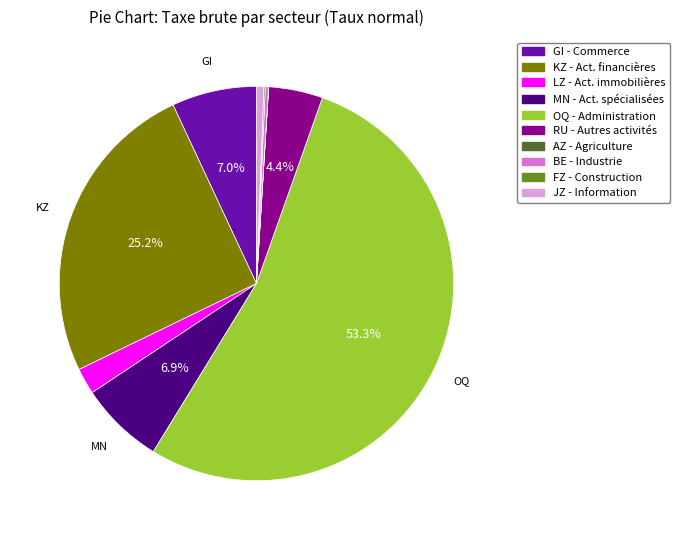

Is there any slice that represents more than half of the pie?

Yes